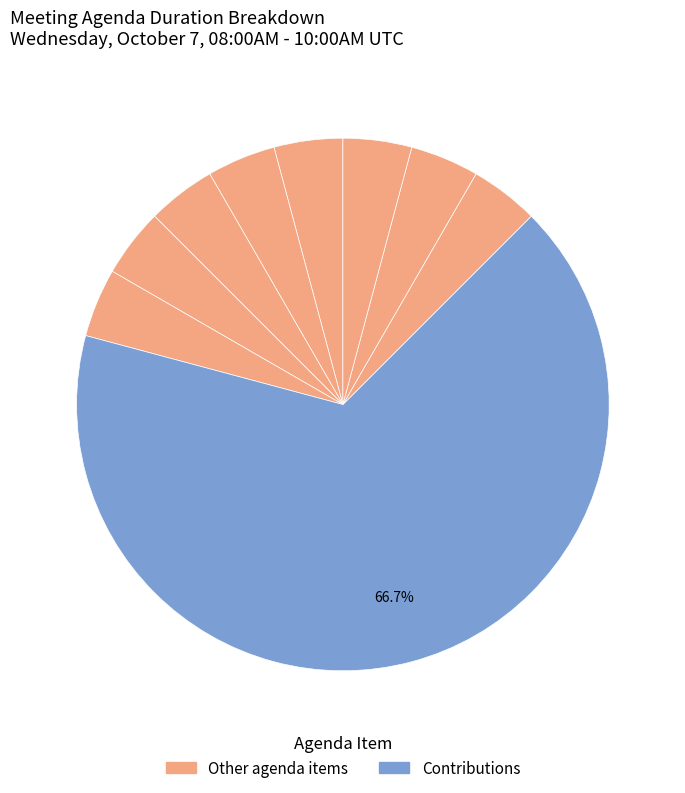

Which category accounts for the majority?

Contributions